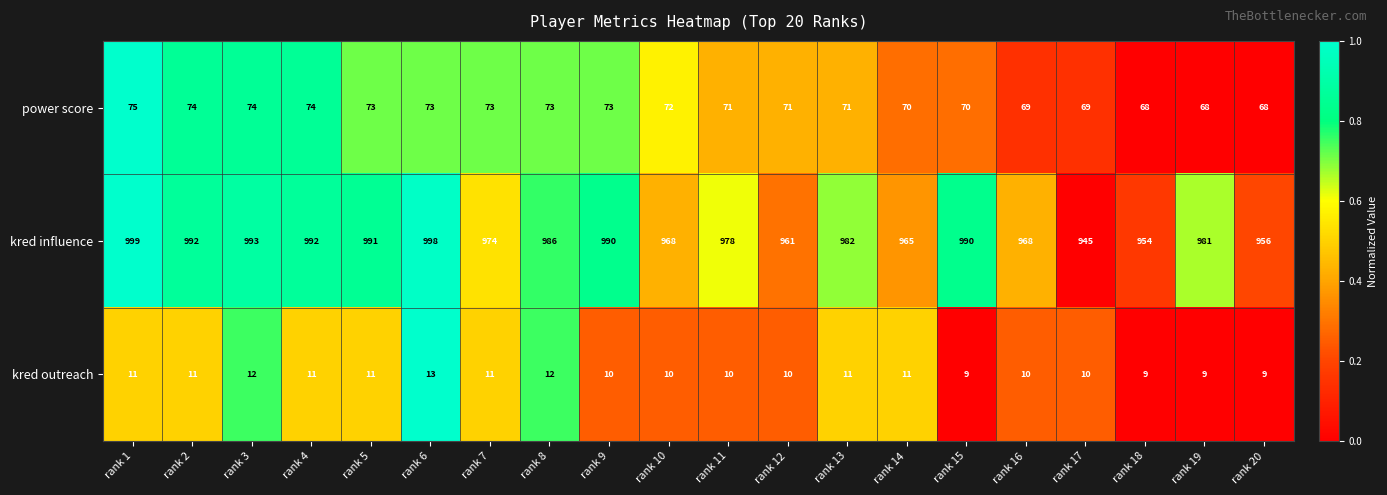

List the series in order of their peak value, lowest first.

kred outreach, power score, kred influence